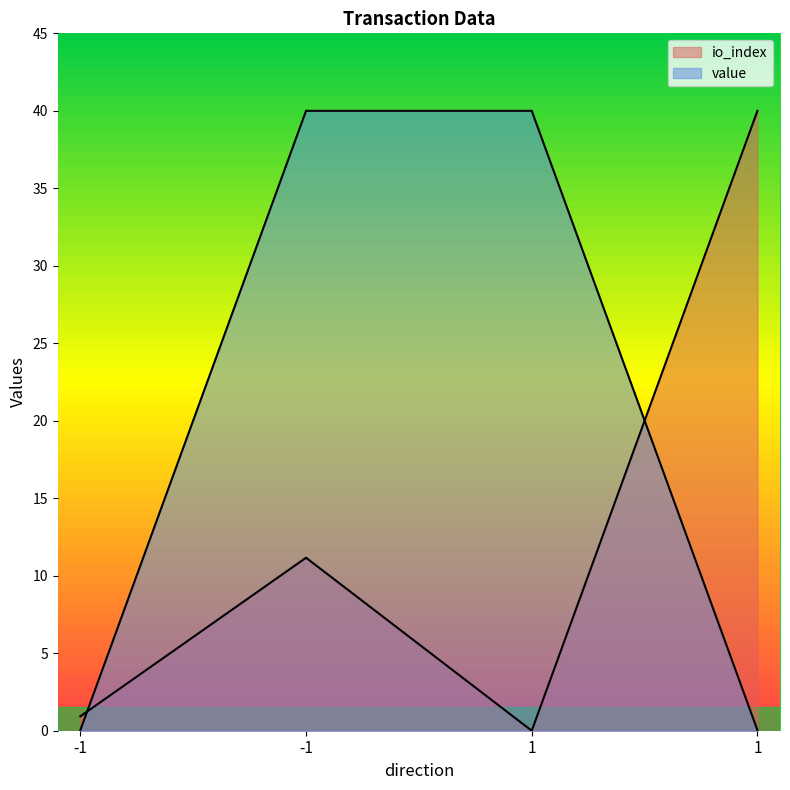

Which has a higher value, -1 or 1?

1